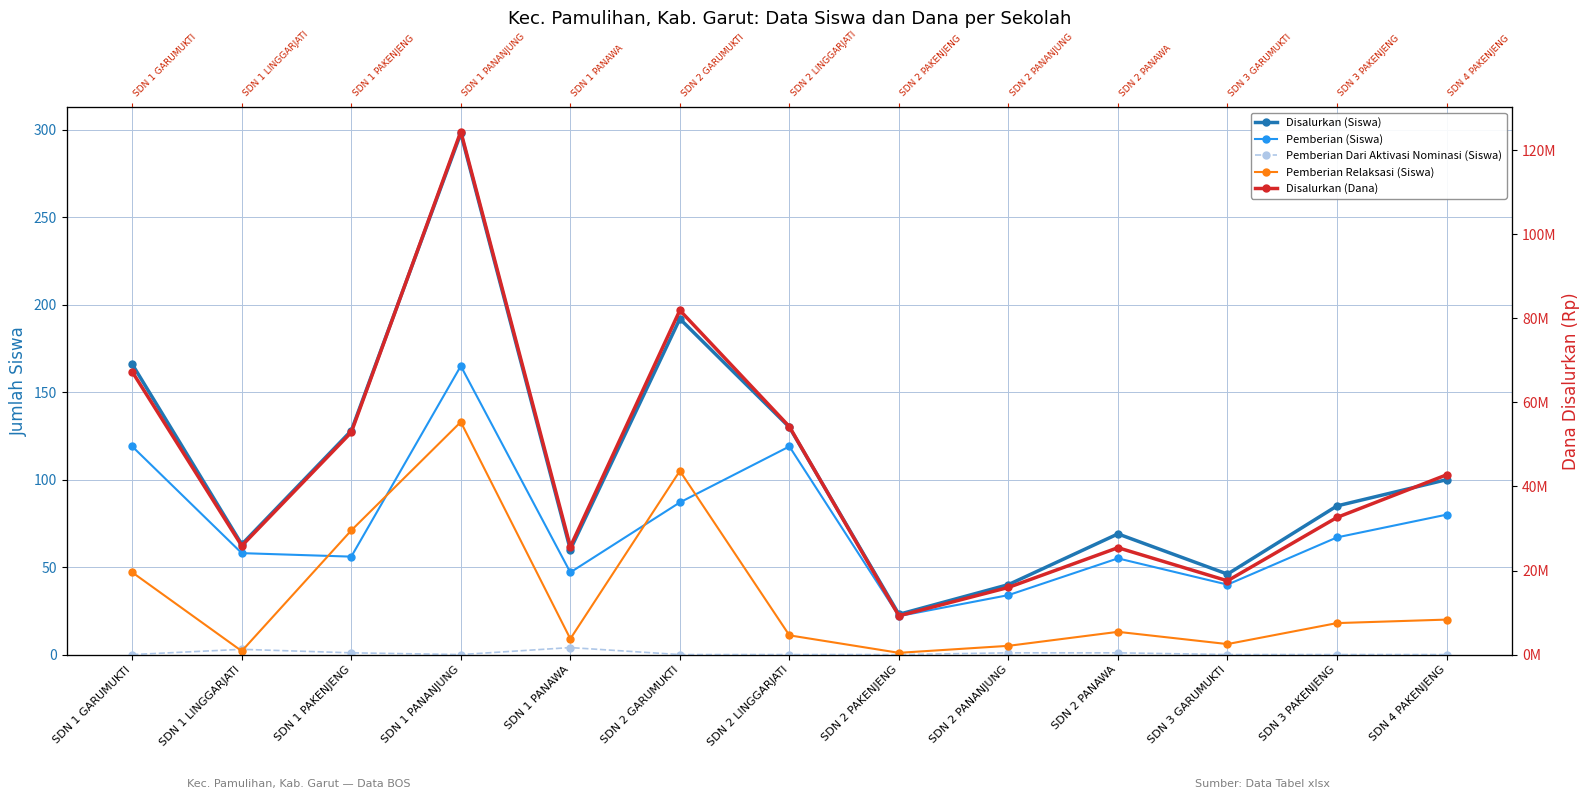

Reading left to right, what are all the values shown in this chart?

Disalurkan (Siswa): 166	63	128	298	60	192	130	23	40	69	46	85	100
Pemberian (Siswa): 119	58	56	165	47	87	119	22	34	55	40	67	80
Pemberian Dari Aktivasi Nominasi (Siswa): 0	3	1	0	4	0	0	0	1	1	0	0	0
Pemberian Relaksasi (Siswa): 47	2	71	133	9	105	11	1	5	13	6	18	20
Disalurkan (Dana): 67275000	25875000	52875000	124425000	25650000	81900000	54225000	9225000	15975000	25425000	17550000	32625000	42750000